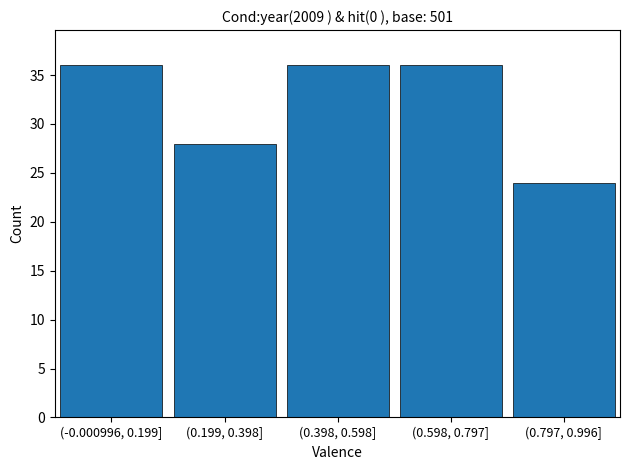

Reading right to left, extract all data points from this chart.

24	36	36	28	36